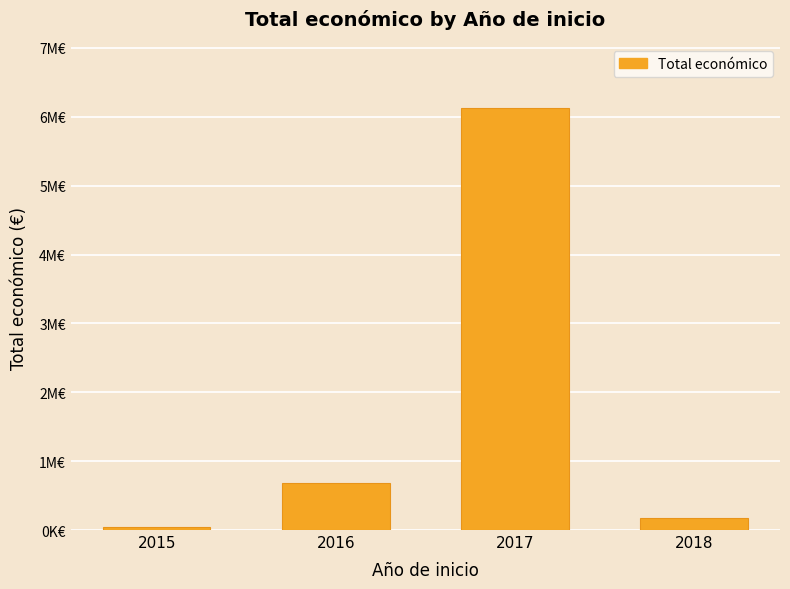

Does the chart contain any negative values?

No